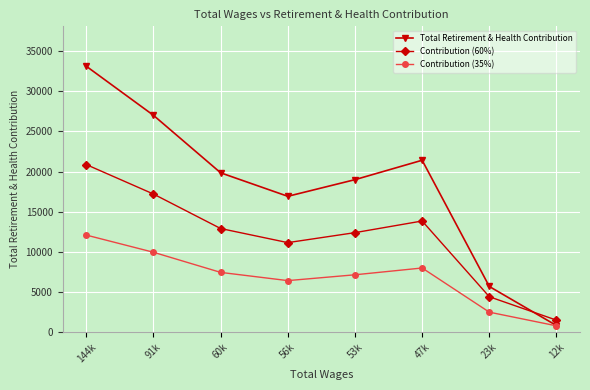

How many distinct data groups are displayed?

3